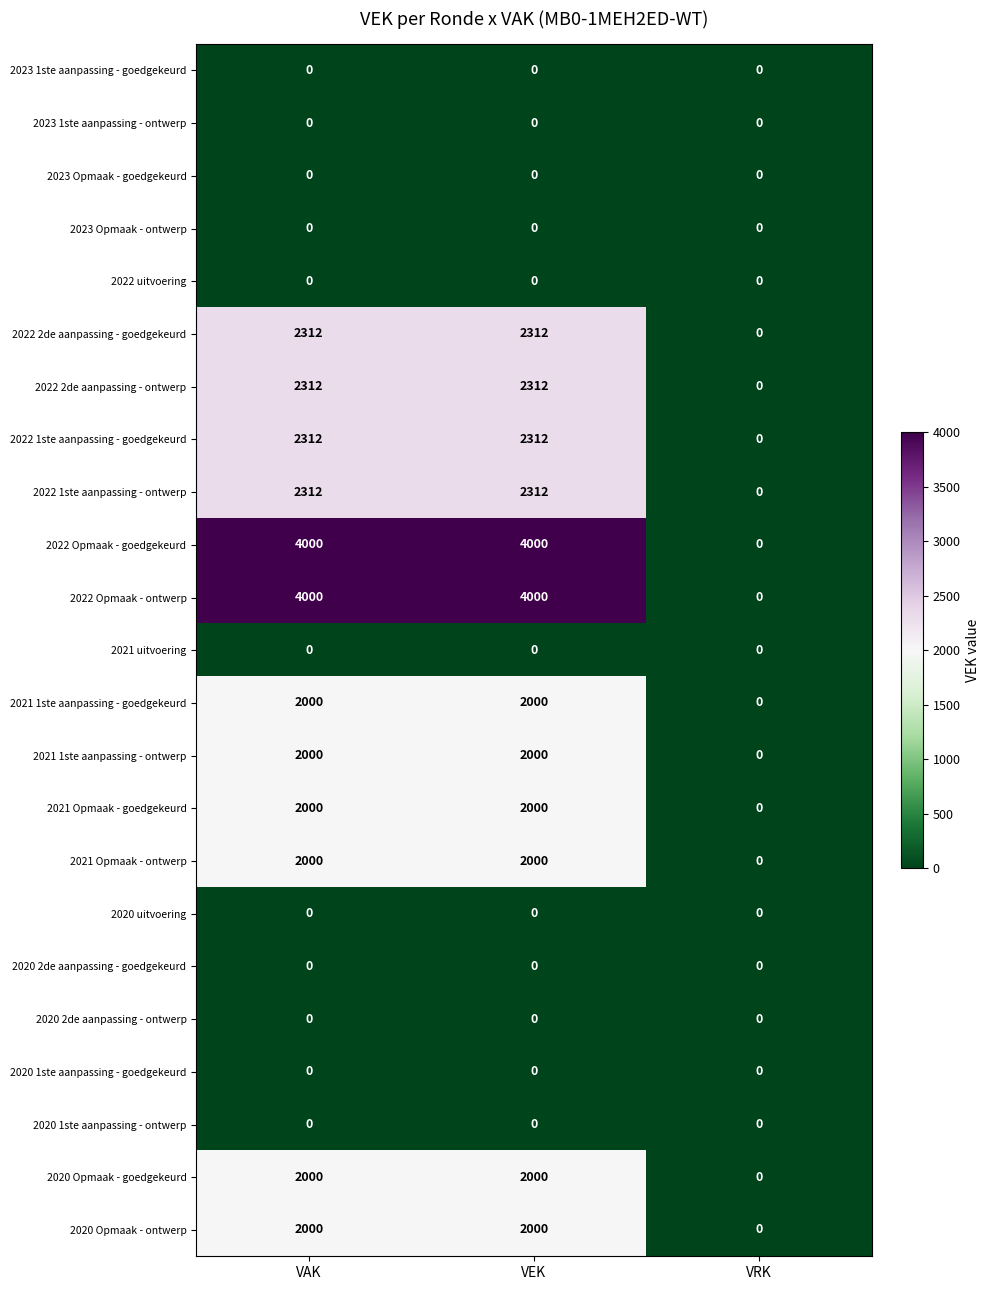

Count the 2020 Opmaak - ontwerp values in the range 0 to 2000.

3